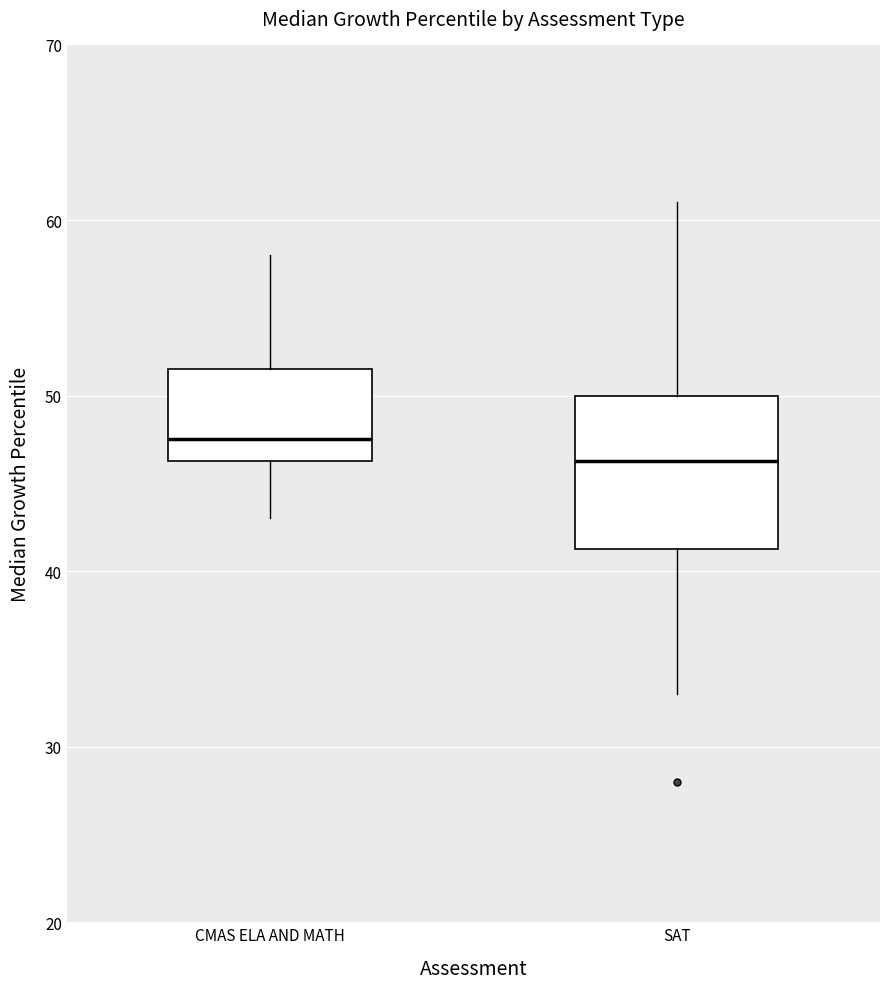

Comparing the boxes themselves (not the whiskers), which one is the tallest?

SAT